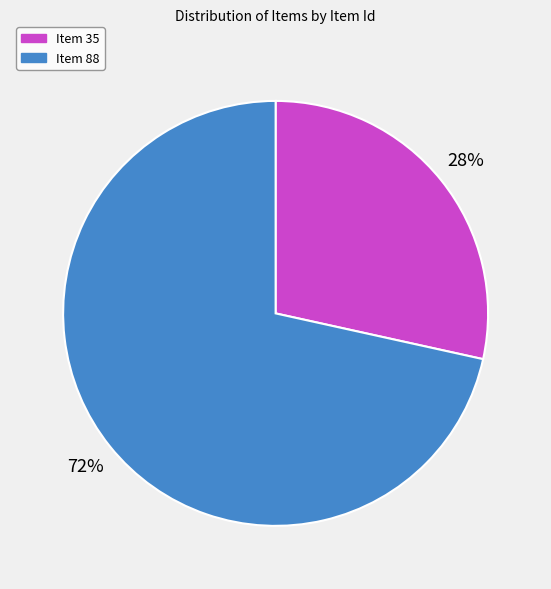

Count the number of slices in the pie.

2